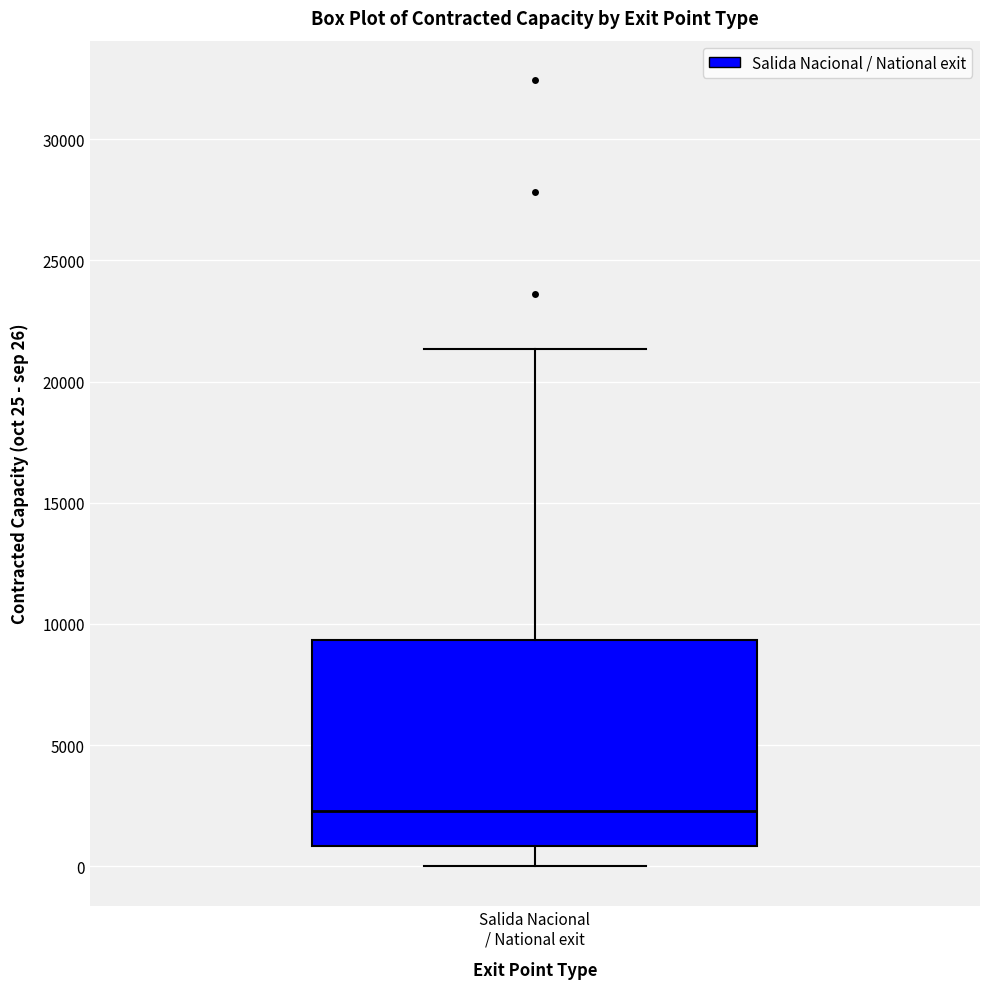

Read this box plot against the y-axis: the position of the median line, the range covered by the box, and the ends of both whiskers. The values are not printed on the chart, so give them approximately, as read against the axis.

median 2500, box 1000 to 9500, whiskers 0 to 21500